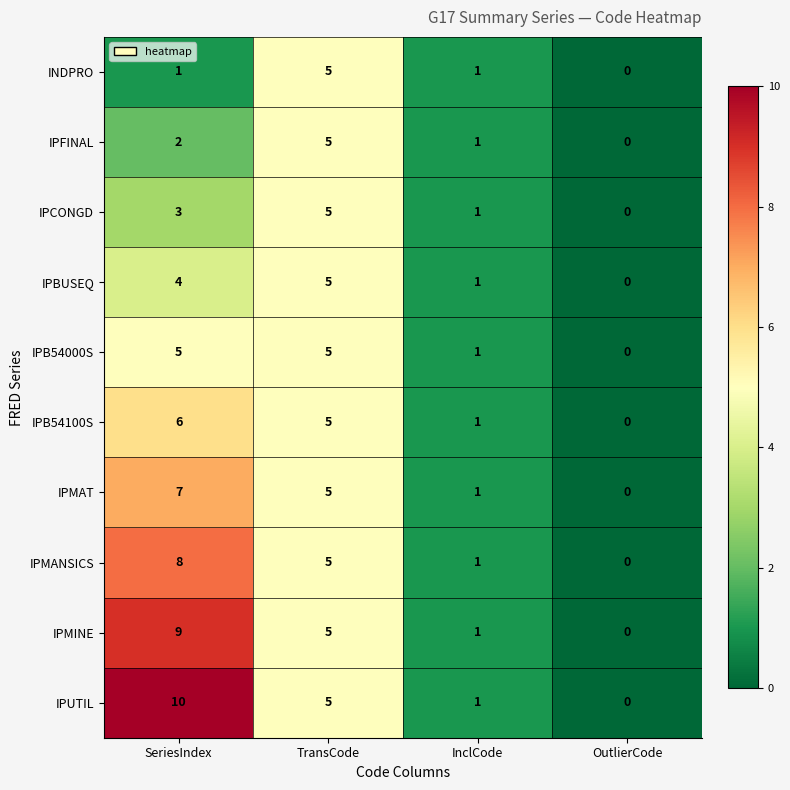

Count the number of data series in this chart.

10